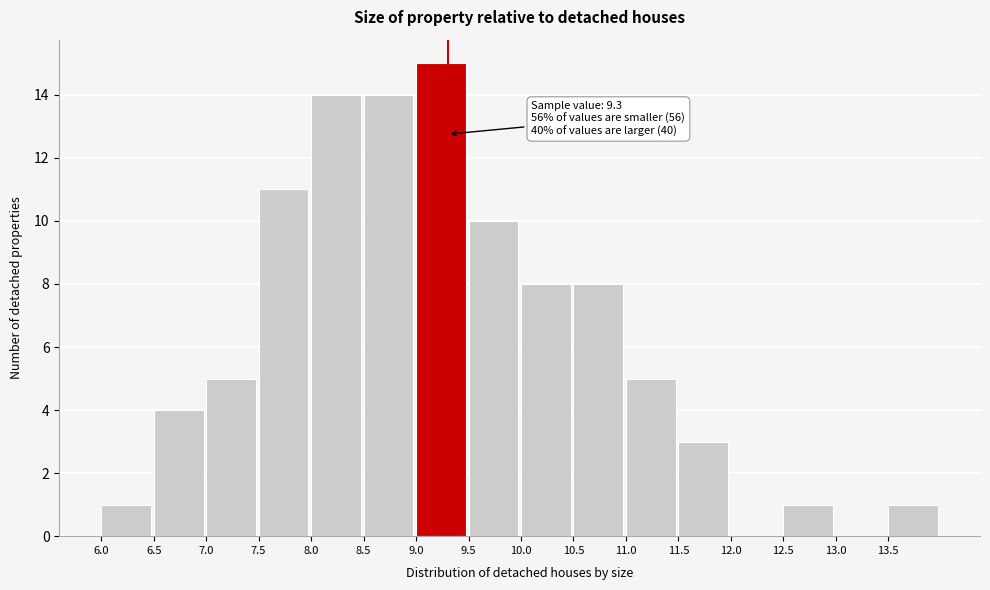

Over which range of the x-axis is the bar tallest?

9.0 to 9.5